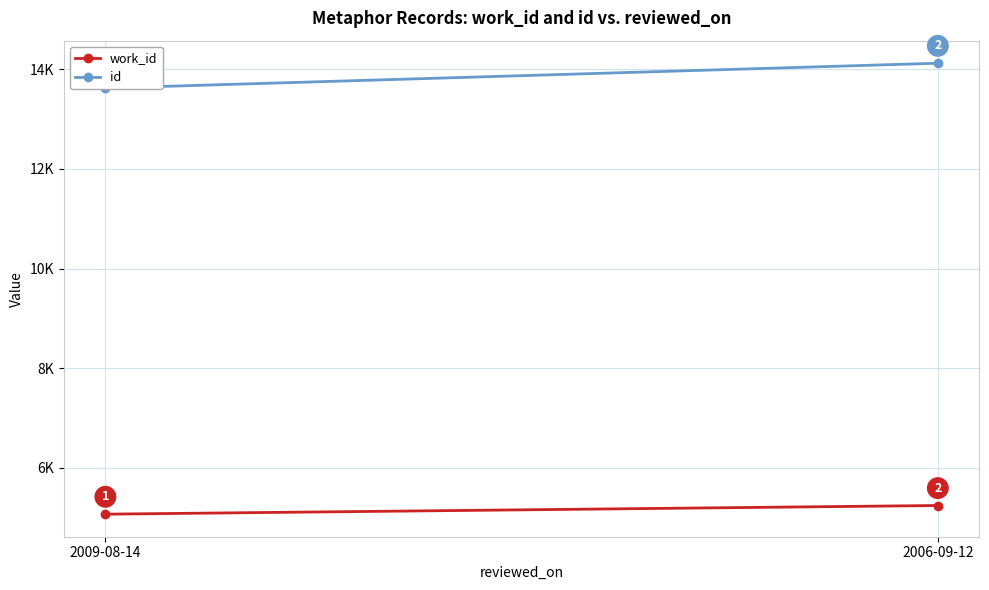

Reading right to left, list all the values displayed in this chart.

work_id: 5244	5070
id: 14122	13622